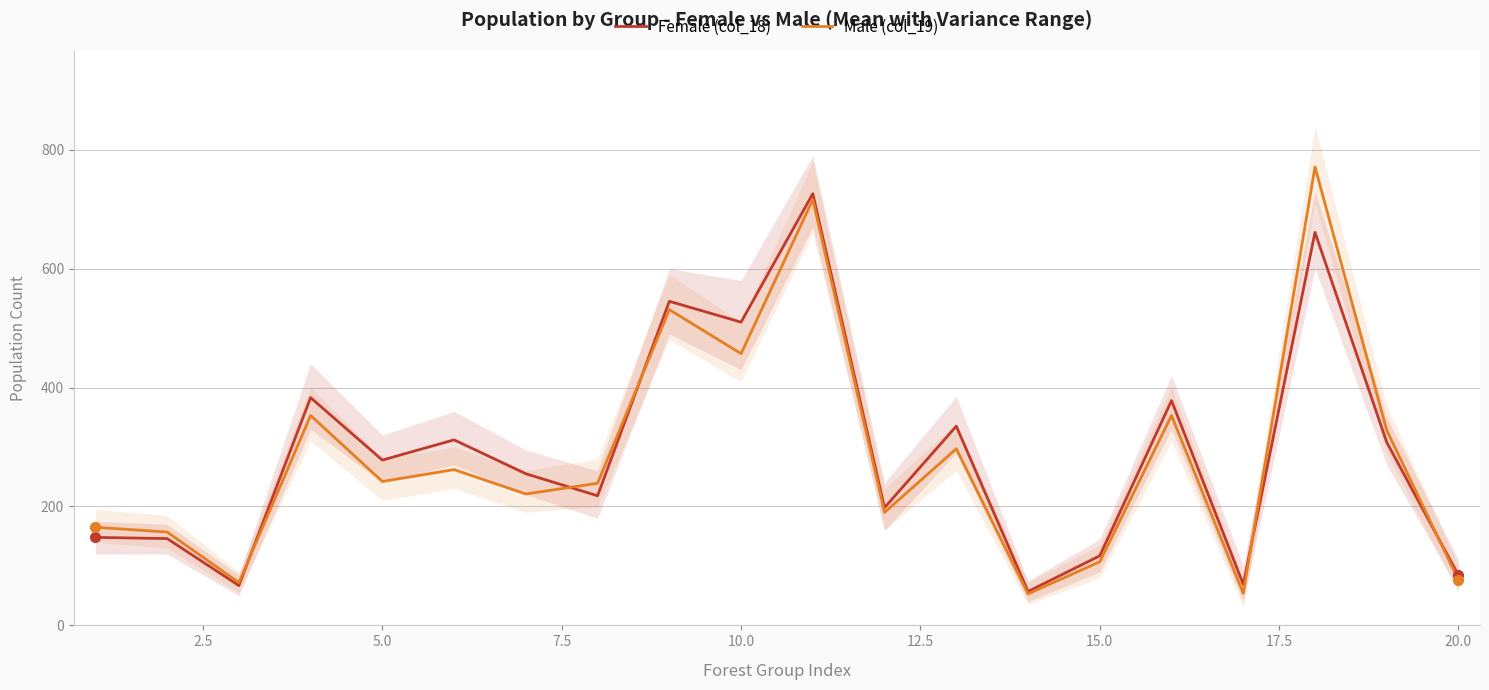

What is the minimum value for Male (col_19)?

53